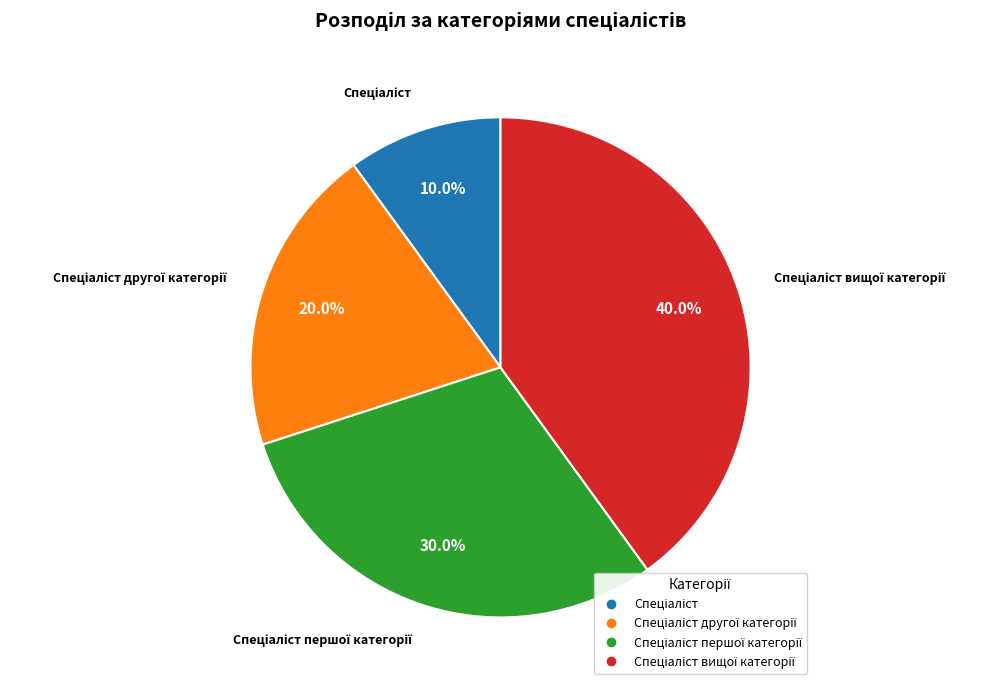

Does any single category account for the majority?

No